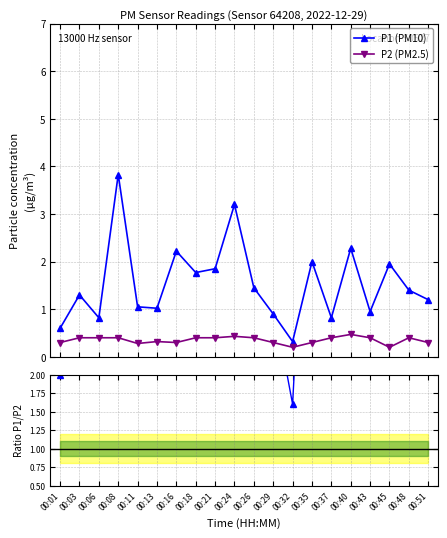

What is the maximum value for P1 (PM10)?

3.8